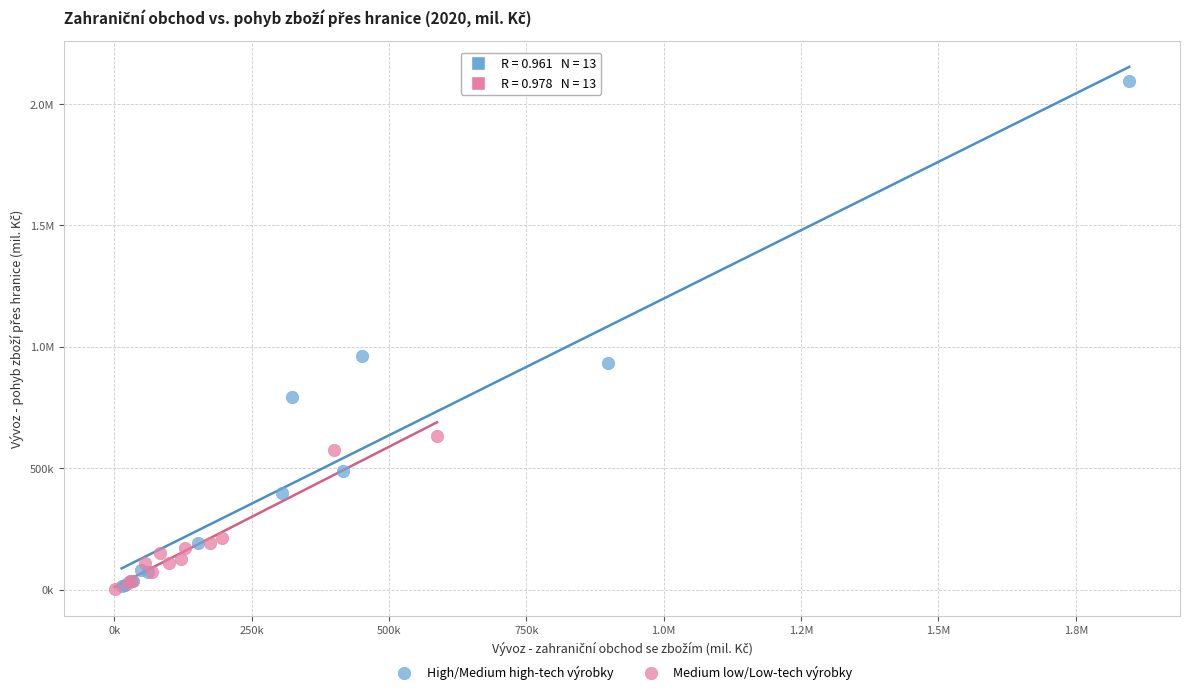

What are all the series names shown in the legend?

High/Medium high-tech výrobky, Medium low/Low-tech výrobky